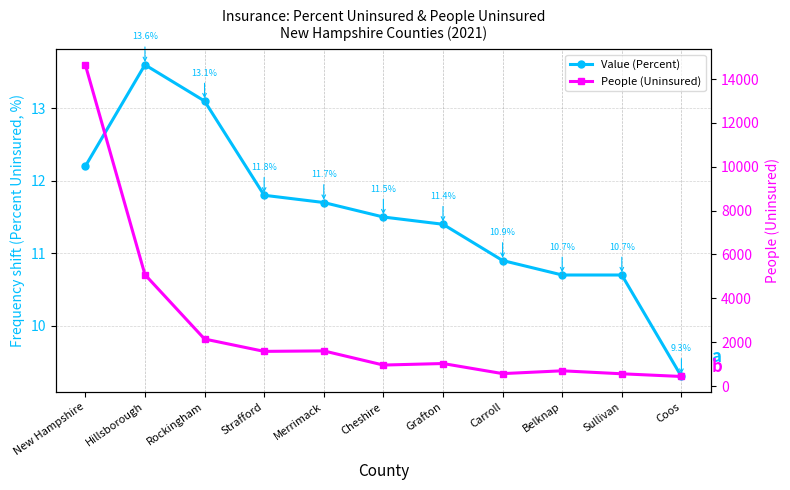

At which category is the sum across all series the highest?

New Hampshire